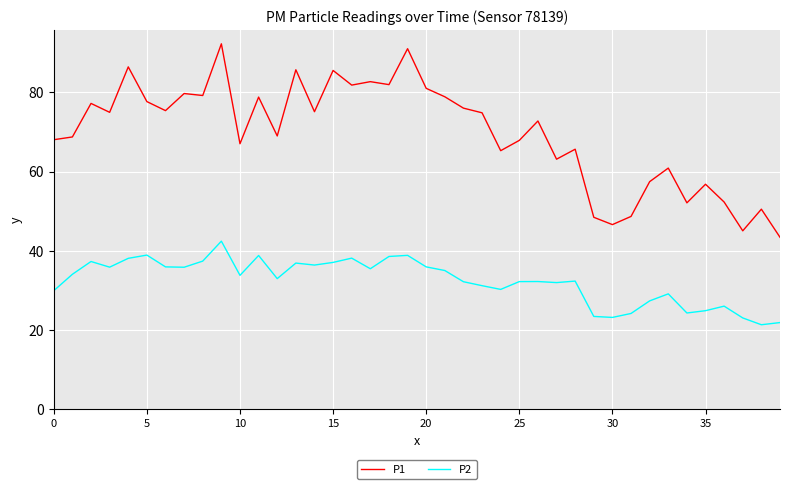

List the series in order of their overall mean, lowest first.

P2, P1